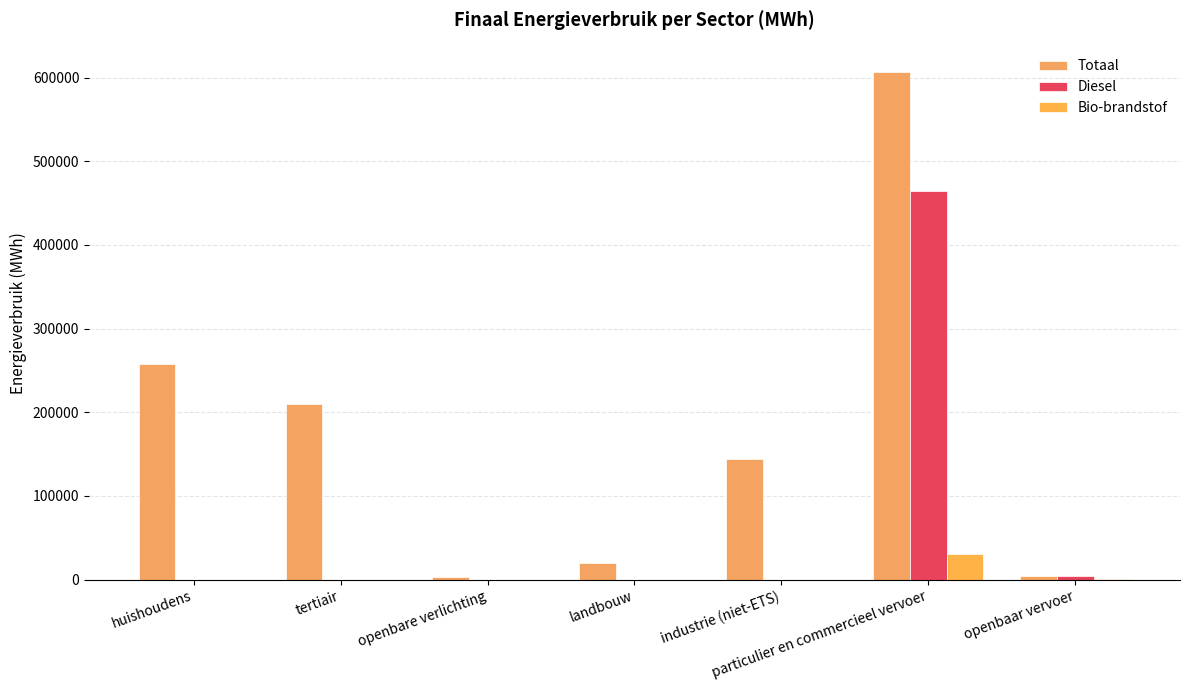

What are all the series names shown in the legend?

Totaal, Diesel, Bio-brandstof